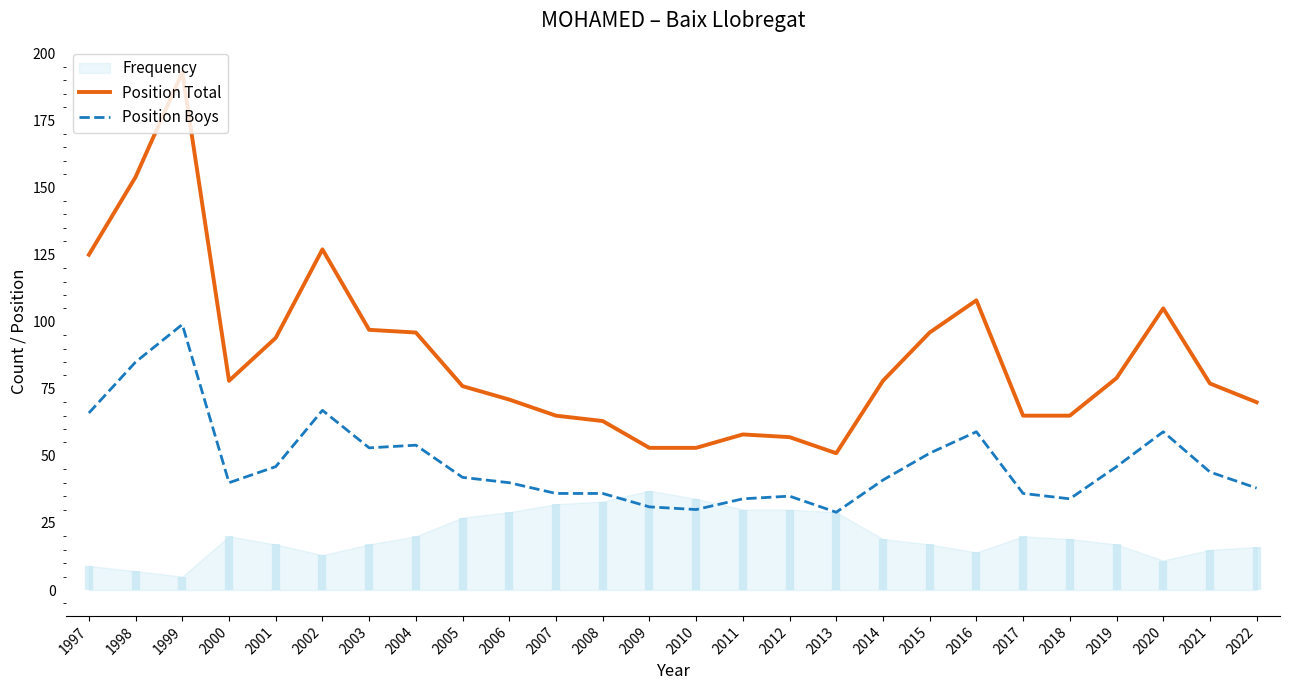

What is the difference between the maximum and second lowest values in the Position Total series?

140